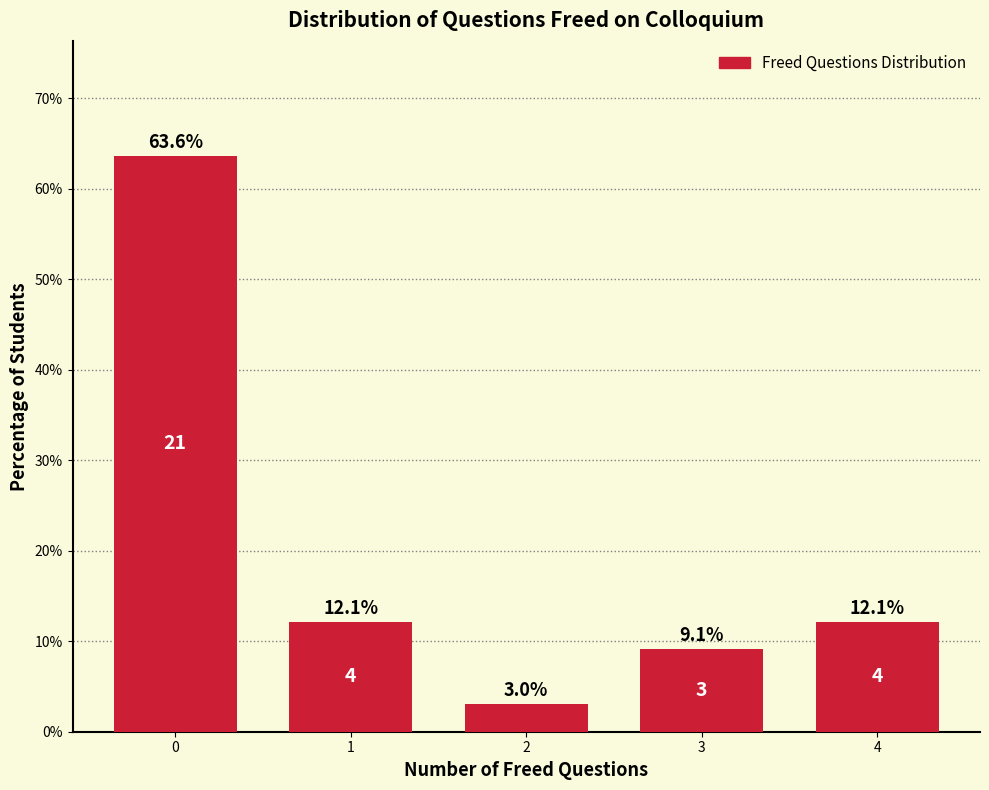

What is the sum of the values at 1 and 2?

15.2